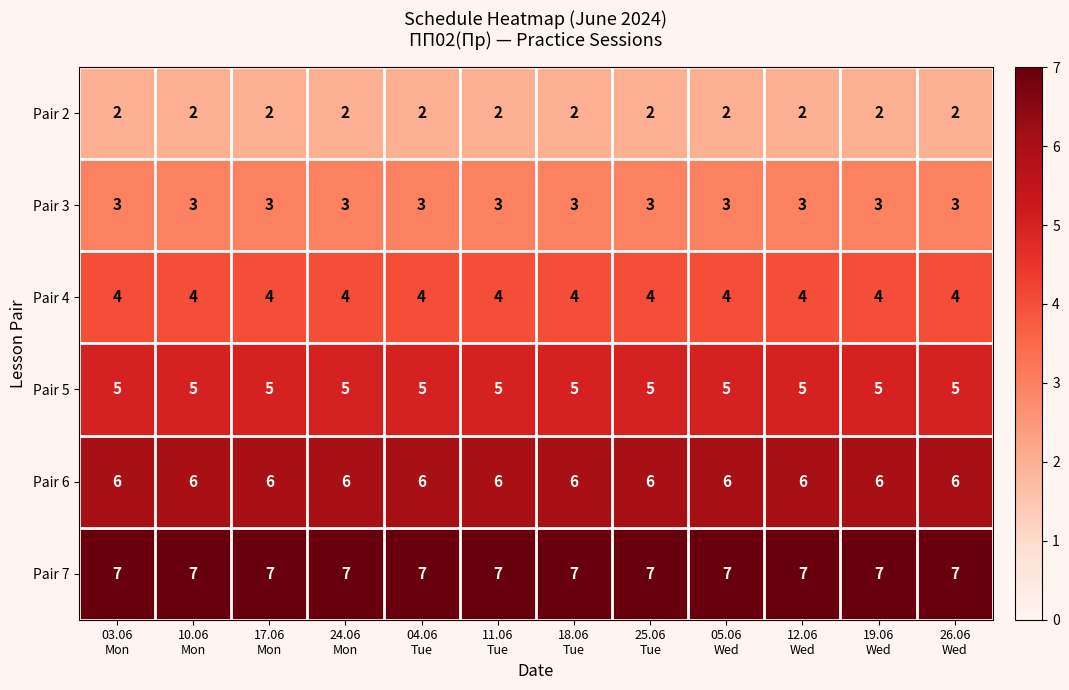

What is the lowest value of the Pair 3 series?

3